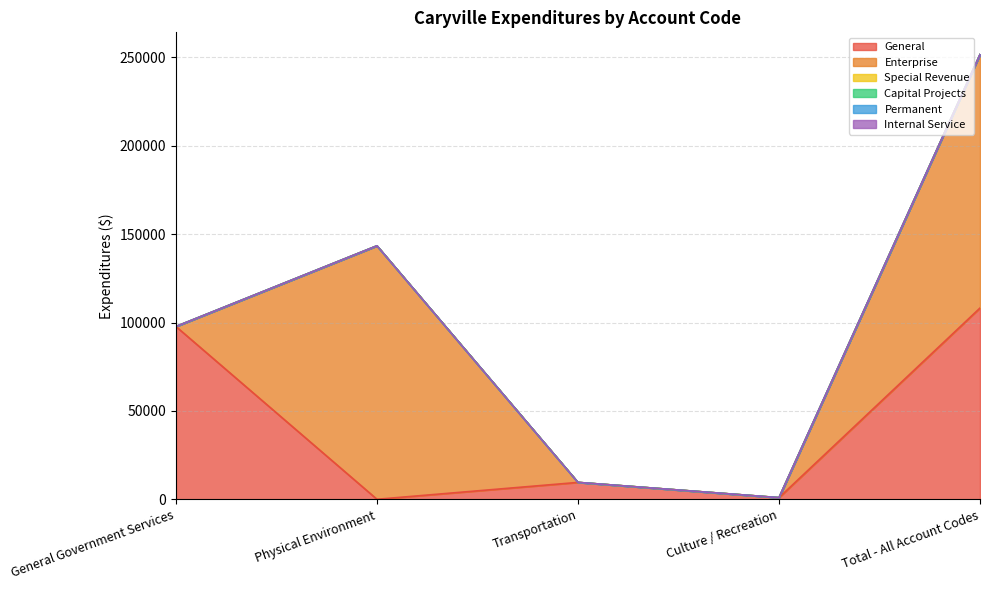

What are all the series names shown in the legend?

General, Enterprise, Special Revenue, Capital Projects, Permanent, Internal Service